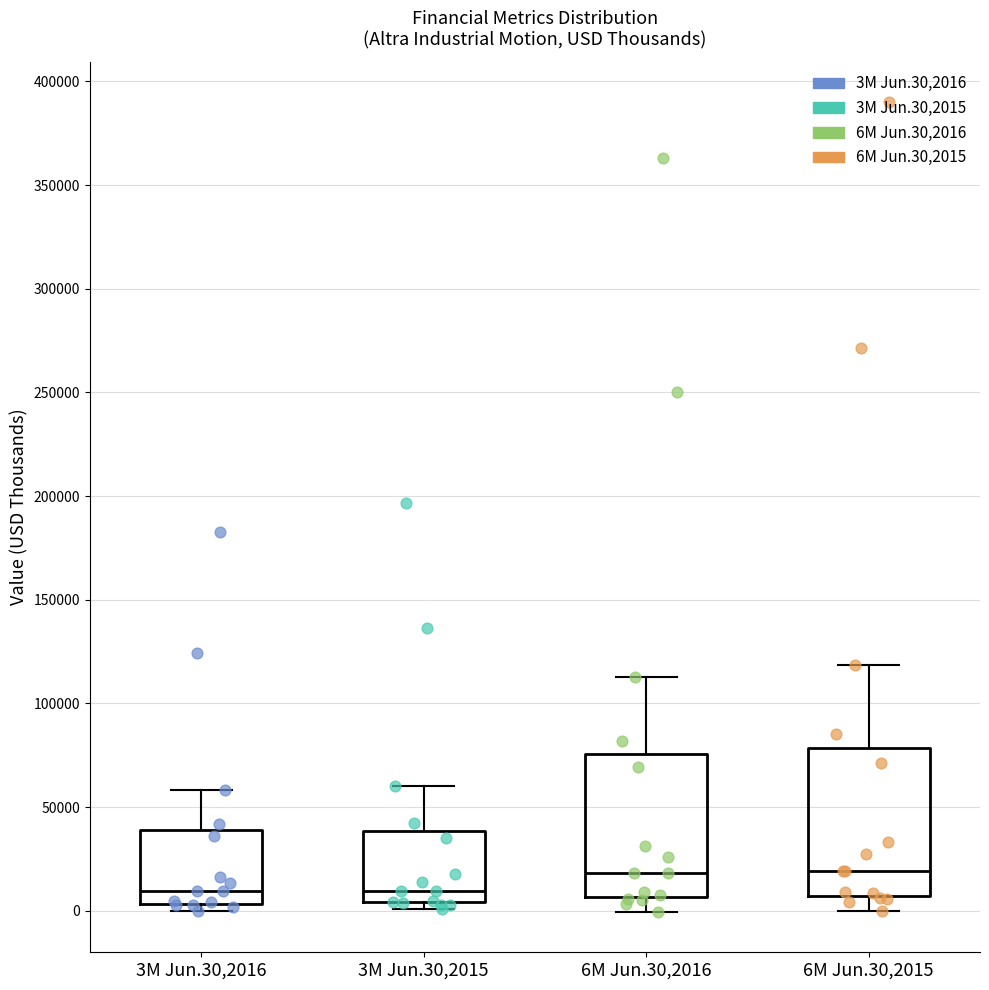

Reading left to right, read every box against the y-axis: the position of its median line, the range the box covers, and the ends of its whiskers. The values are not printed on the chart, so give them approximately, as read against the axis.

3M Jun.30,2016: median 10000, box 5000 to 40000, whiskers 0 to 60000
3M Jun.30,2015: median 10000, box 5000 to 40000, whiskers 0 to 60000
6M Jun.30,2016: median 20000, box 5000 to 75000, whiskers 0 to 115000
6M Jun.30,2015: median 20000, box 5000 to 80000, whiskers 0 to 120000